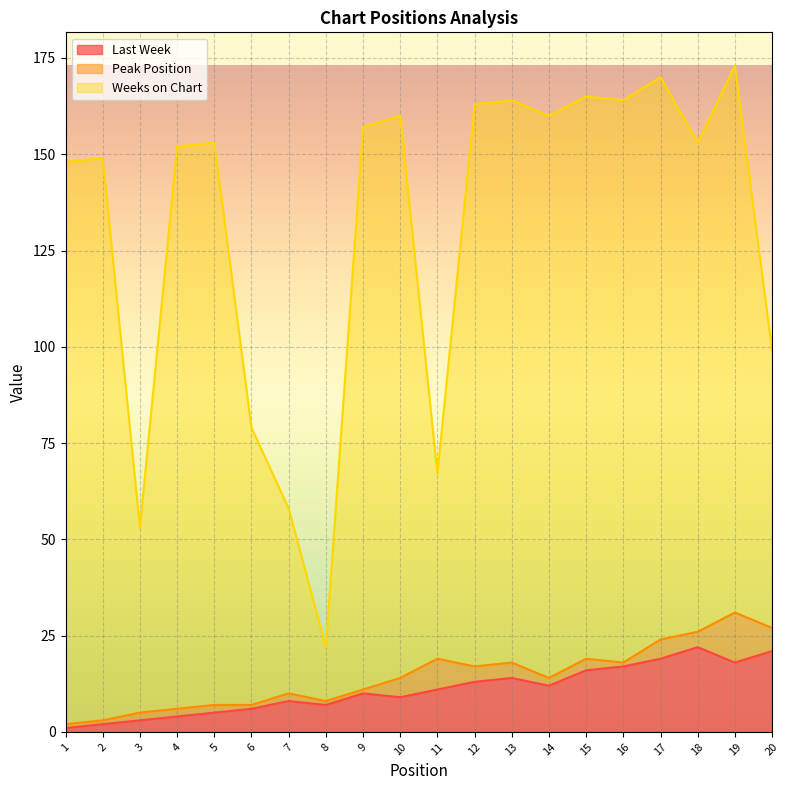

True or false: Last Week and Weeks on Chart intersect in this chart.

False